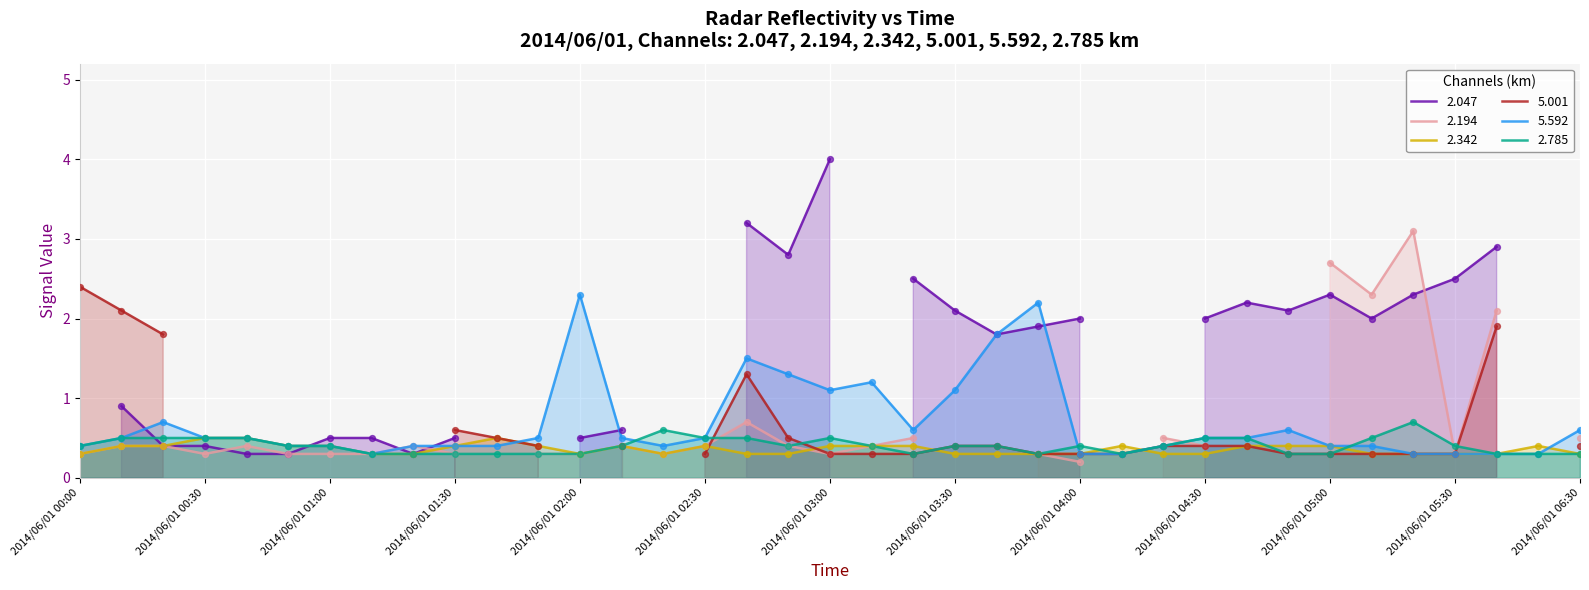

The 2.342 series shows 0.4 at 2014/06/01 01:30. True or false?

True